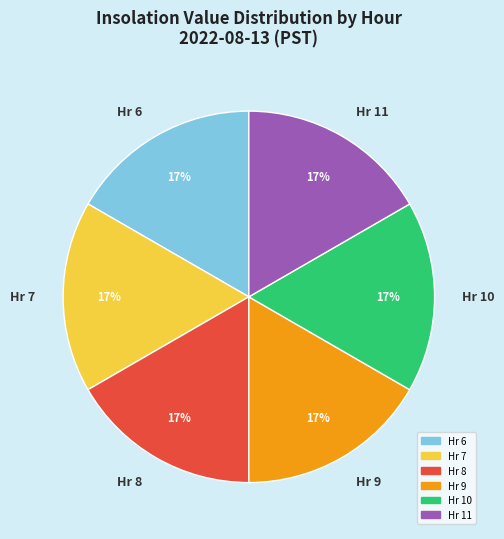

How many segments does this pie chart have?

6